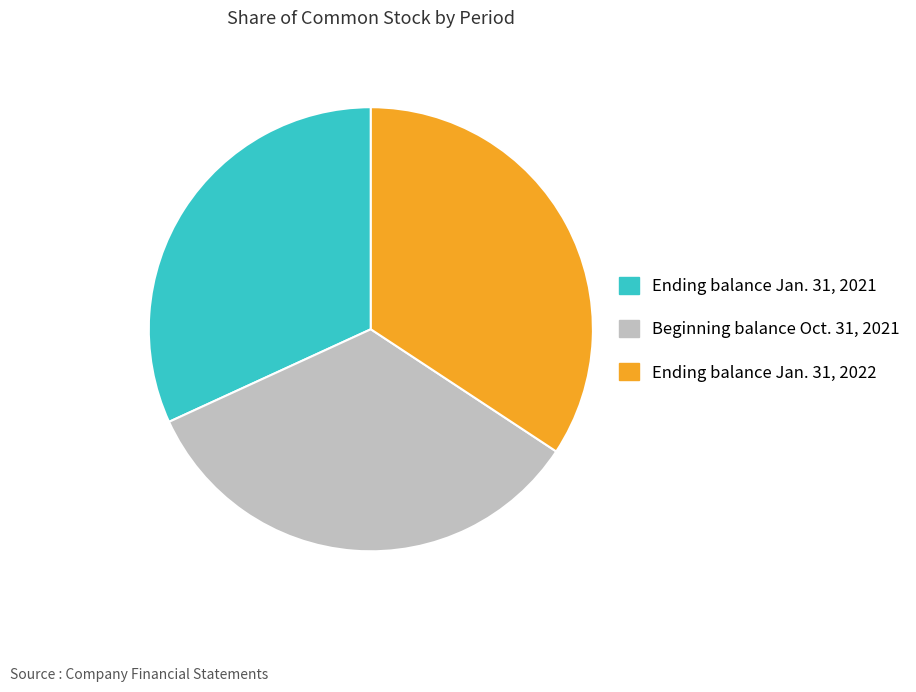

How many slices are in this pie chart?

3